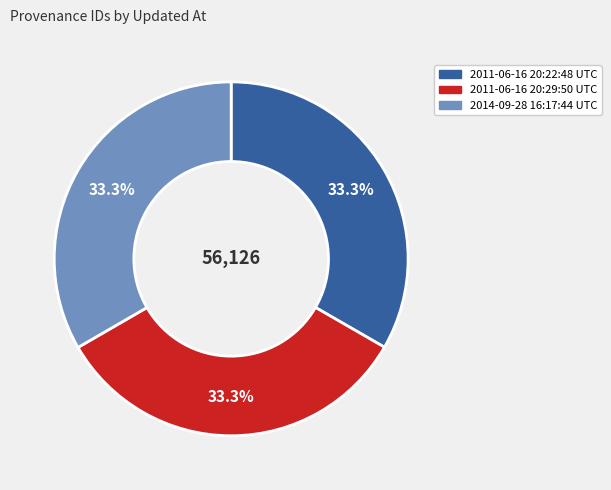

What percentage is the 2011-06-16 20:29:50 UTC slice, to the nearest percent?

33%